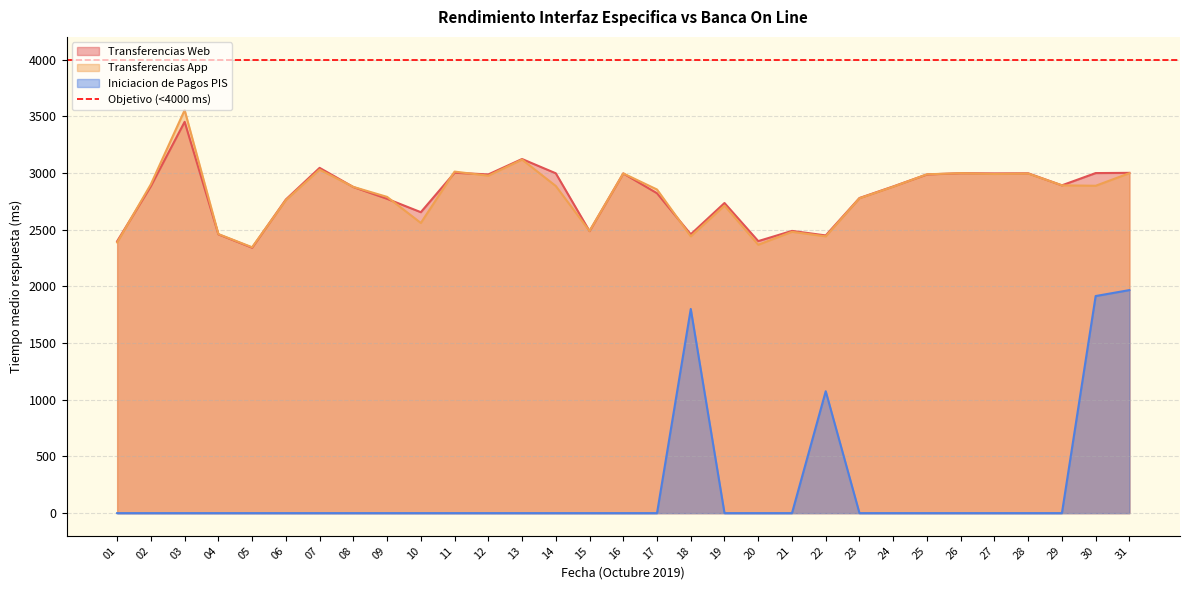

True or false: Iniciacion de Pagos PIS and Transferencias App cross at least once.

False